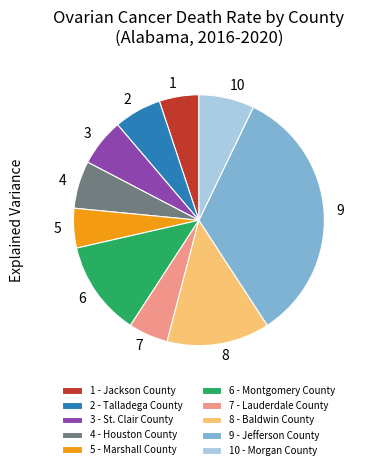

Is the sum of 2 and 8 greater than half?

No